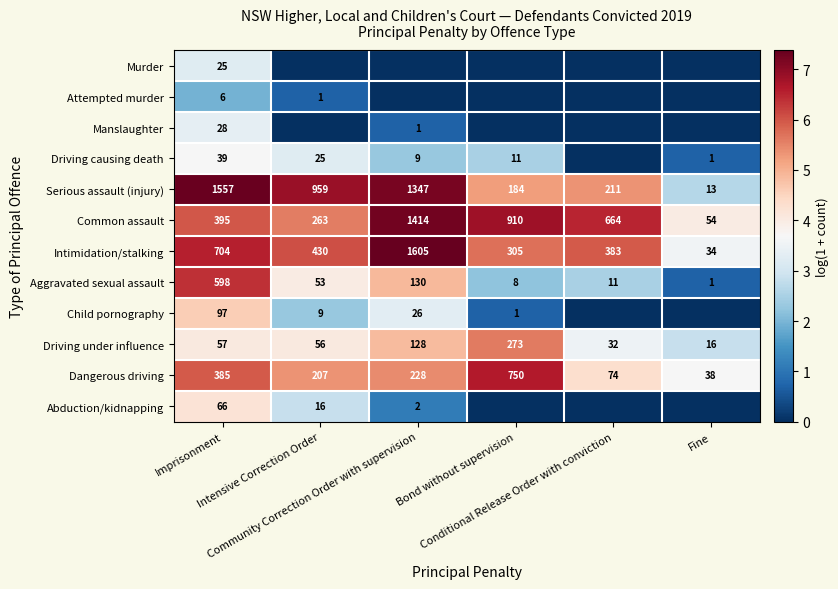

How many categories are shown in the chart?

6